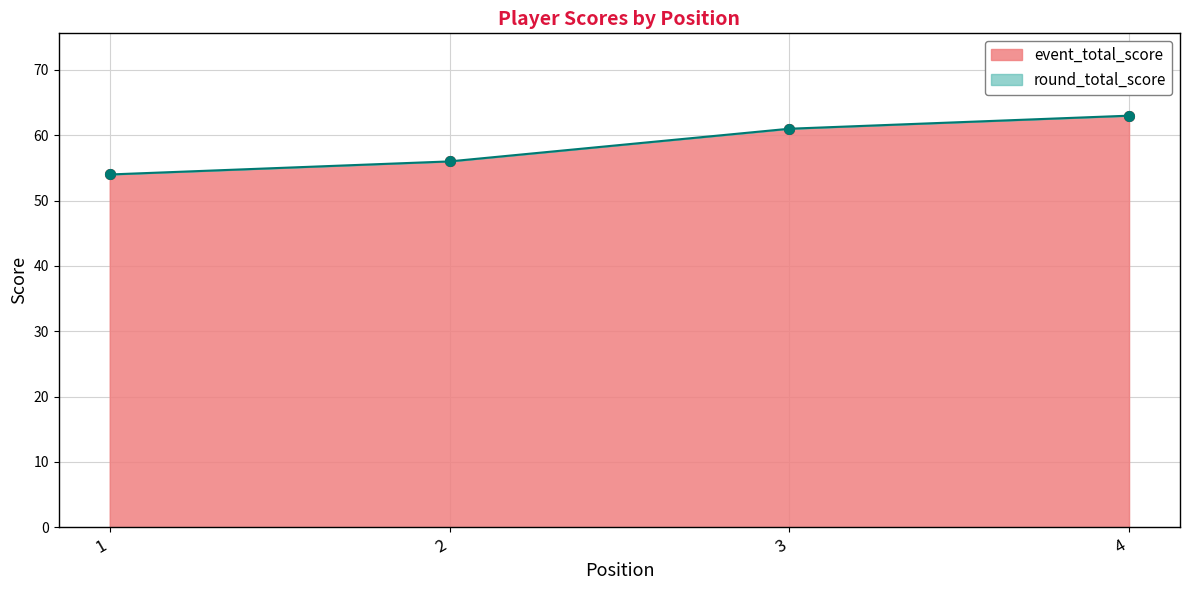

What is the difference between the event_total_score values at 3 and 1?

7